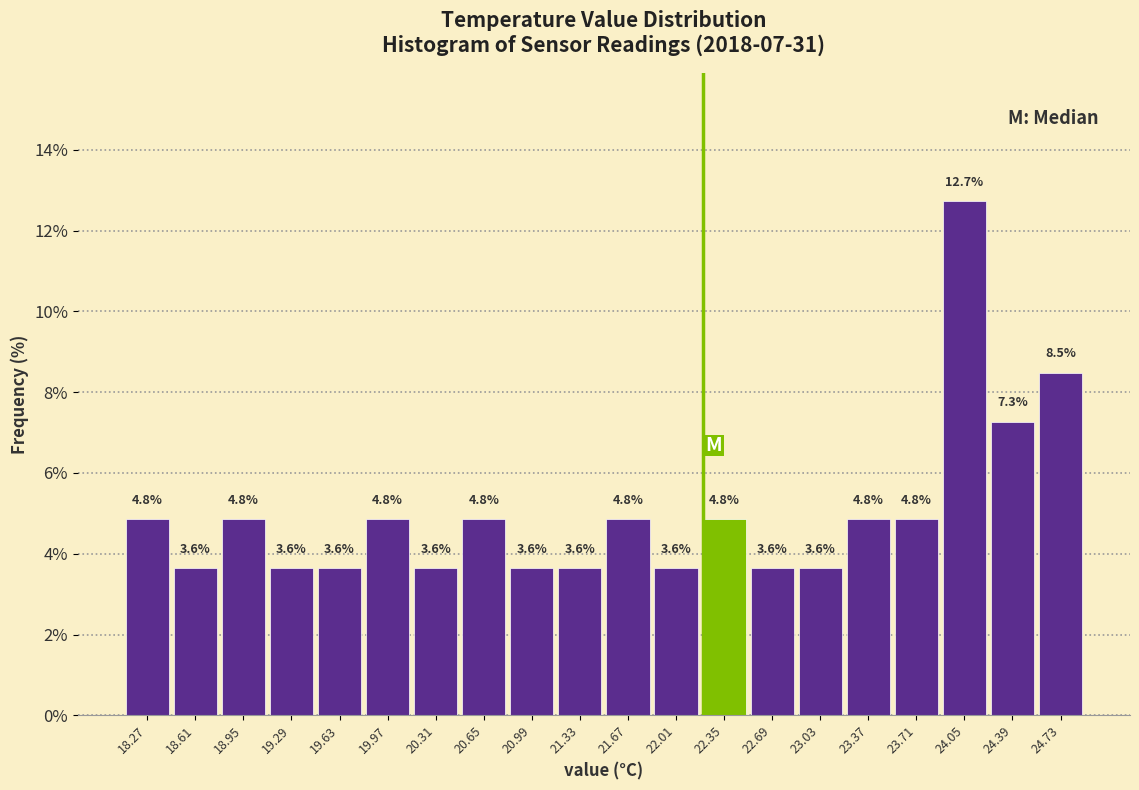

What is the height of the bar covering 23.54 to 23.88 on the x-axis? The bar edges are not printed on the chart, so give them approximately, as read against the axis.

4.8